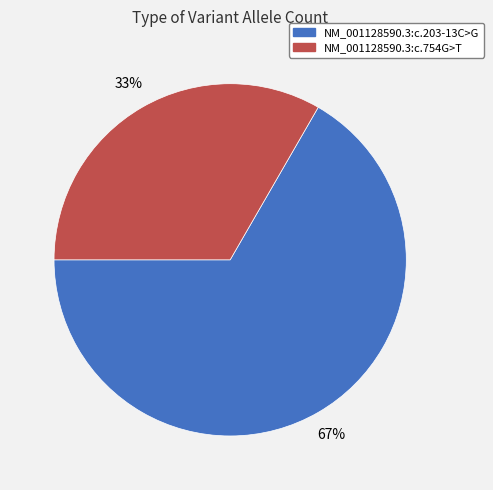

True or false: NM_001128590.3:c.203-13C>G accounts for 78% of the total.

False